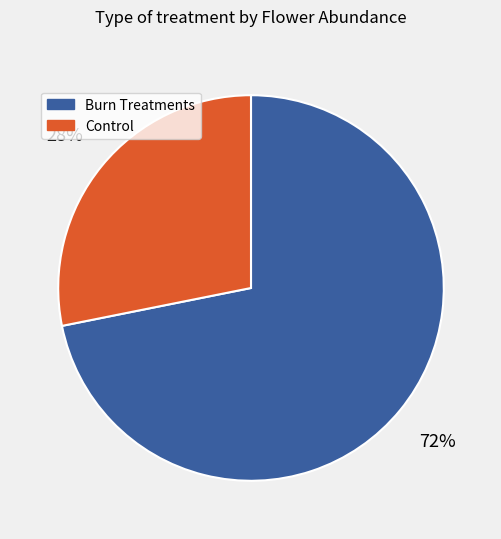

True or false: Control accounts for 19% of the total.

False